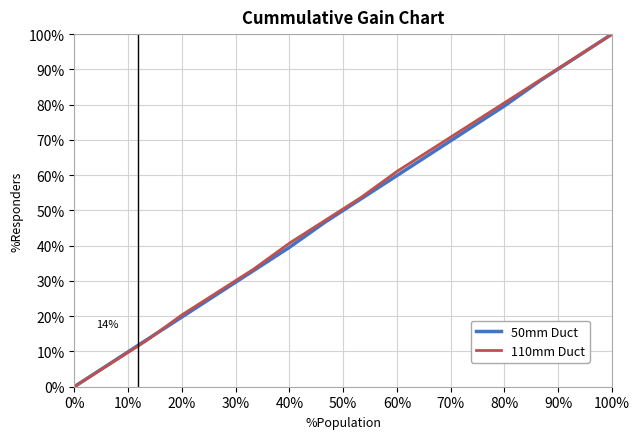

What is the highest value of the 110mm Duct series?

100.0